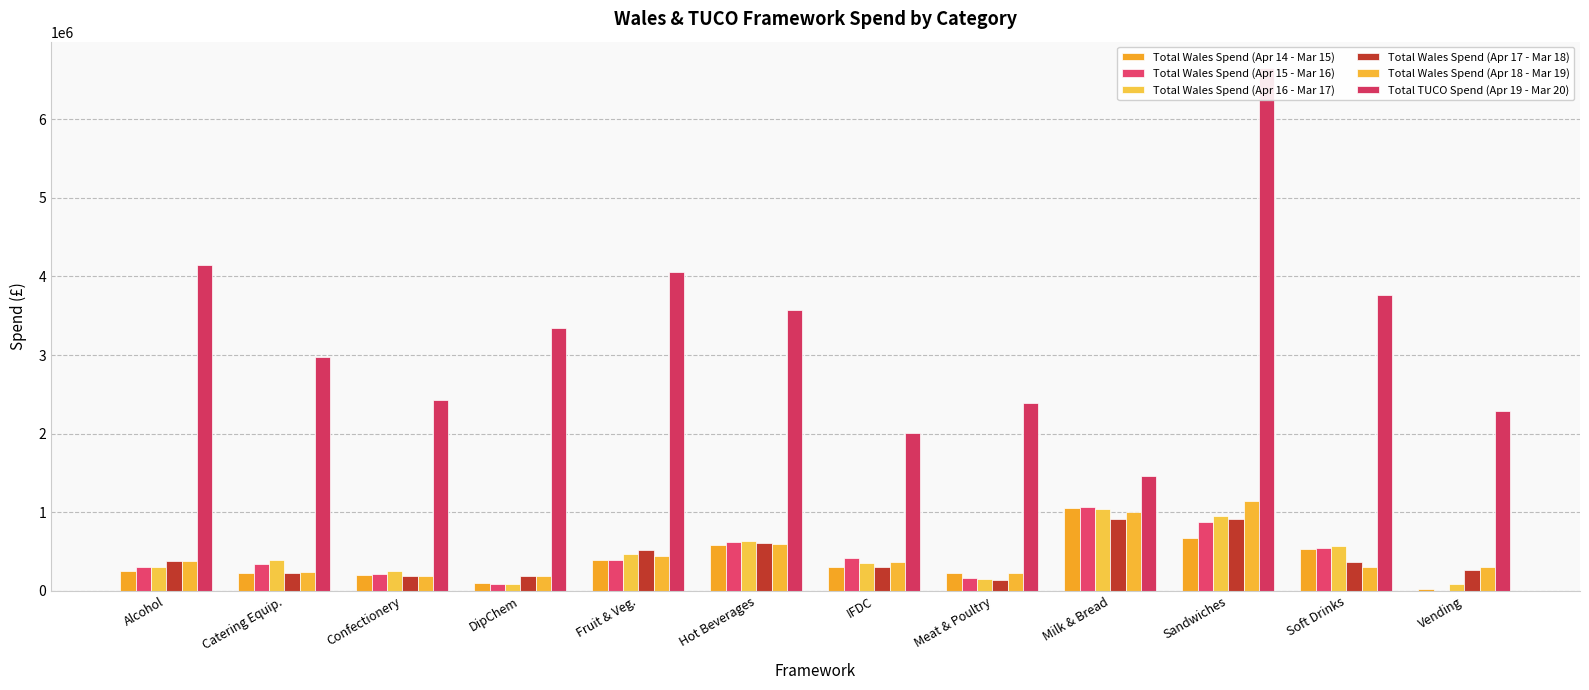

The Total Wales Spend (Apr 15 - Mar 16) series shows 126436.9 at Fruit & Veg.. True or false?

False